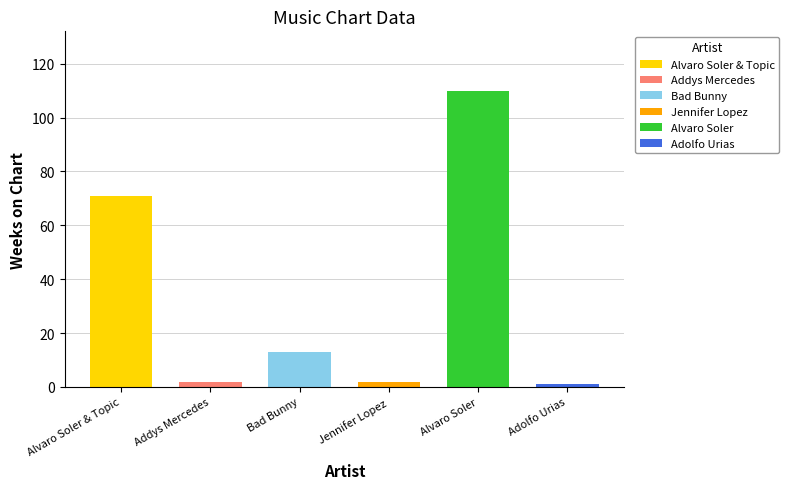

How many groups of bars are there?

6